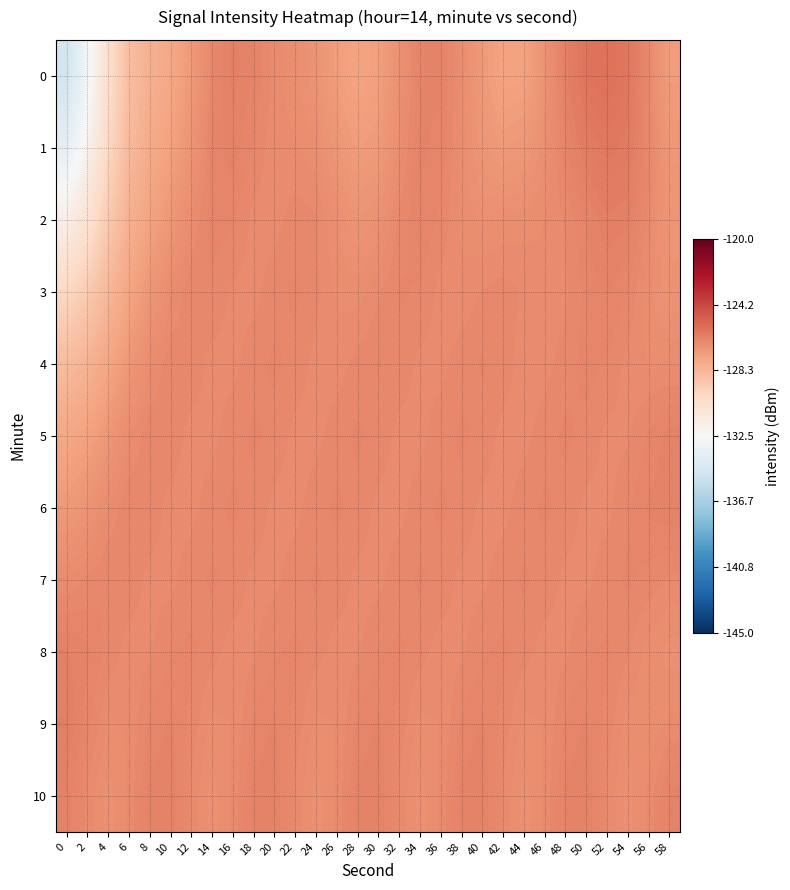

Reading left to right, list all the values displayed in this chart.

0: 0=-134.9	2=-132.9	4=-130.4	6=-128.7	8=-128.0	10=-127.7	12=-127.1	14=-126.5	16=-126.2	18=-126.3	20=-126.6	22=-126.7	24=-126.9	26=-127.3	28=-127.5	30=-127.4	32=-126.8	34=-126.4	36=-126.3	38=-126.7	40=-127.1	42=-127.5	44=-127.4	46=-126.9	48=-126.2	50=-125.8	52=-125.7	54=-125.9	56=-126.5	58=-127.2
1: 0=-133.6	2=-132.0	4=-130.0	6=-128.5	8=-127.8	10=-127.4	12=-126.9	14=-126.4	16=-126.3	18=-126.5	20=-126.6	22=-126.6	24=-126.7	26=-127.0	28=-127.3	30=-127.1	32=-126.7	34=-126.3	36=-126.4	38=-126.7	40=-127.0	42=-127.1	44=-127.1	46=-126.7	48=-126.4	50=-126.1	52=-125.9	54=-126.0	56=-126.5	58=-127.1
2: 0=-131.7	2=-130.6	4=-129.2	6=-128.1	8=-127.5	10=-127.0	12=-126.6	14=-126.4	16=-126.4	18=-126.6	20=-126.6	22=-126.5	24=-126.5	26=-126.8	28=-126.9	30=-126.8	32=-126.5	34=-126.4	36=-126.5	38=-126.7	40=-126.8	42=-126.7	44=-126.7	46=-126.6	48=-126.5	50=-126.3	52=-126.2	54=-126.2	56=-126.6	58=-127.0
3: 0=-129.9	2=-129.3	4=-128.4	6=-127.6	8=-127.0	10=-126.7	12=-126.5	14=-126.5	16=-126.6	18=-126.6	20=-126.5	22=-126.4	24=-126.5	26=-126.7	28=-126.7	30=-126.6	32=-126.4	34=-126.5	36=-126.6	38=-126.6	40=-126.5	42=-126.5	44=-126.6	46=-126.6	48=-126.6	50=-126.4	52=-126.3	54=-126.4	56=-126.7	58=-126.9
4: 0=-128.6	2=-128.2	4=-127.6	6=-127.1	8=-126.7	10=-126.5	12=-126.5	14=-126.6	16=-126.6	18=-126.5	20=-126.4	22=-126.5	24=-126.6	26=-126.6	28=-126.5	30=-126.4	32=-126.5	34=-126.6	36=-126.6	38=-126.5	40=-126.4	42=-126.5	44=-126.6	46=-126.6	48=-126.5	50=-126.4	52=-126.5	54=-126.6	56=-126.6	58=-126.6
5: 0=-127.7	2=-127.4	4=-127.0	6=-126.7	8=-126.5	10=-126.5	12=-126.6	14=-126.6	16=-126.5	18=-126.4	20=-126.5	22=-126.6	24=-126.6	26=-126.5	28=-126.4	30=-126.5	32=-126.6	34=-126.6	36=-126.5	38=-126.4	40=-126.5	42=-126.6	44=-126.6	46=-126.5	48=-126.4	50=-126.5	52=-126.6	54=-126.6	56=-126.4	58=-126.3
6: 0=-127.1	2=-126.9	4=-126.6	6=-126.5	8=-126.5	10=-126.6	12=-126.6	14=-126.5	16=-126.4	18=-126.5	20=-126.6	22=-126.6	24=-126.5	26=-126.4	28=-126.5	30=-126.6	32=-126.6	34=-126.5	36=-126.4	38=-126.5	40=-126.6	42=-126.6	44=-126.5	46=-126.4	48=-126.5	50=-126.6	52=-126.6	54=-126.5	56=-126.3	58=-126.3
7: 0=-126.6	2=-126.5	4=-126.4	6=-126.5	8=-126.6	10=-126.6	12=-126.5	14=-126.4	16=-126.5	18=-126.6	20=-126.6	22=-126.5	24=-126.4	26=-126.5	28=-126.6	30=-126.6	32=-126.5	34=-126.4	36=-126.5	38=-126.6	40=-126.6	42=-126.5	44=-126.4	46=-126.5	48=-126.6	50=-126.6	52=-126.5	54=-126.4	56=-126.5	58=-126.6
8: 0=-126.2	2=-126.3	4=-126.5	6=-126.6	8=-126.6	10=-126.5	12=-126.4	14=-126.5	16=-126.6	18=-126.6	20=-126.5	22=-126.4	24=-126.5	26=-126.6	28=-126.6	30=-126.5	32=-126.4	34=-126.5	36=-126.6	38=-126.6	40=-126.5	42=-126.4	44=-126.5	46=-126.6	48=-126.6	50=-126.5	52=-126.4	54=-126.5	56=-126.7	58=-126.8
9: 0=-126.1	2=-126.4	4=-126.6	6=-126.6	8=-126.4	10=-126.3	12=-126.5	14=-126.7	16=-126.6	18=-126.4	20=-126.3	22=-126.5	24=-126.7	26=-126.6	28=-126.4	30=-126.3	32=-126.5	34=-126.7	36=-126.6	38=-126.4	40=-126.3	42=-126.5	44=-126.7	46=-126.6	48=-126.4	50=-126.3	52=-126.5	54=-126.7	56=-126.7	58=-126.6
10: 0=-126.3	2=-126.6	4=-126.8	6=-126.6	8=-126.3	10=-126.3	12=-126.6	14=-126.8	16=-126.6	18=-126.3	20=-126.3	22=-126.6	24=-126.8	26=-126.6	28=-126.3	30=-126.3	32=-126.6	34=-126.8	36=-126.6	38=-126.3	40=-126.3	42=-126.6	44=-126.8	46=-126.6	48=-126.3	50=-126.3	52=-126.6	54=-126.8	56=-126.6	58=-126.3